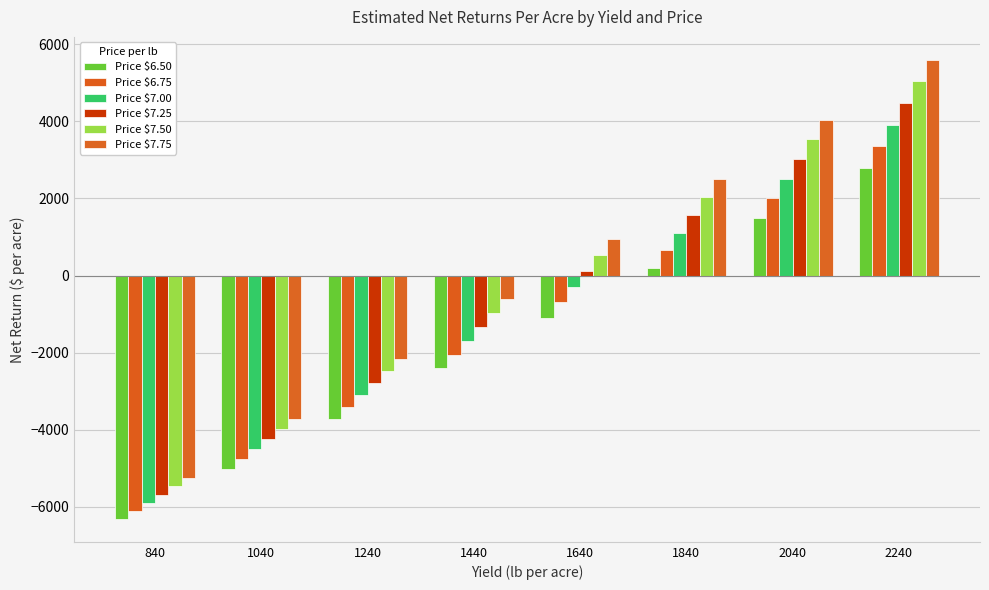

What value does the Price $7.00 series have at 1240?

-3088.7